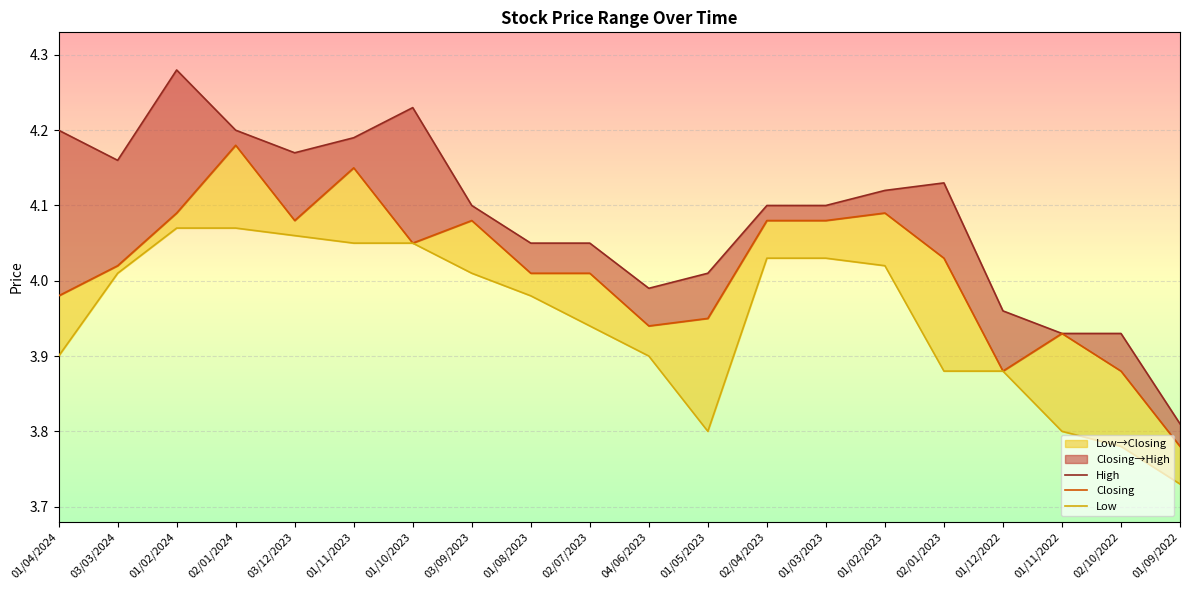

What is the label of the 11th point from the right?

02/07/2023